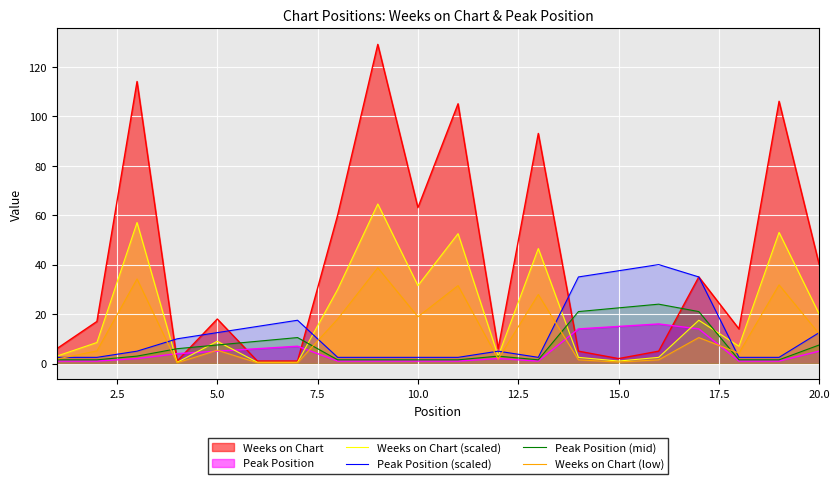

Which series has the largest total across all categories?

Weeks on Chart